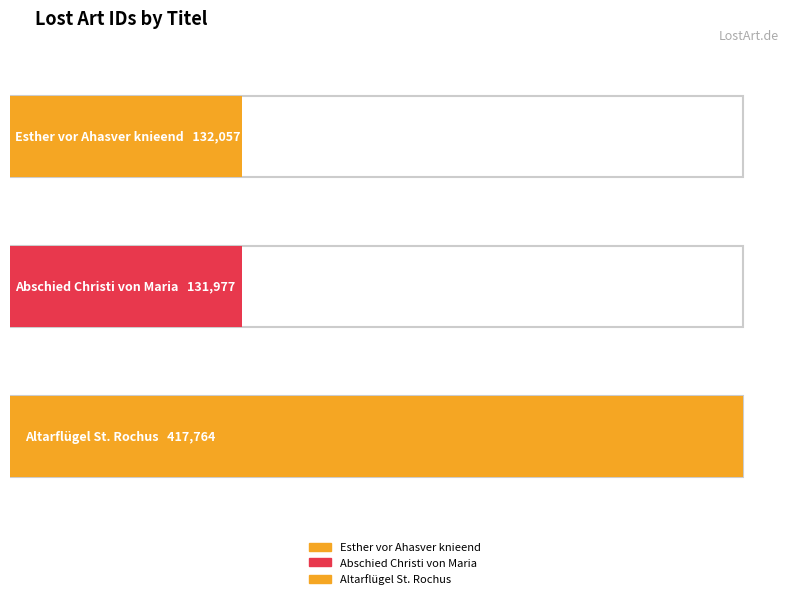

What is the greatest value displayed?

417764